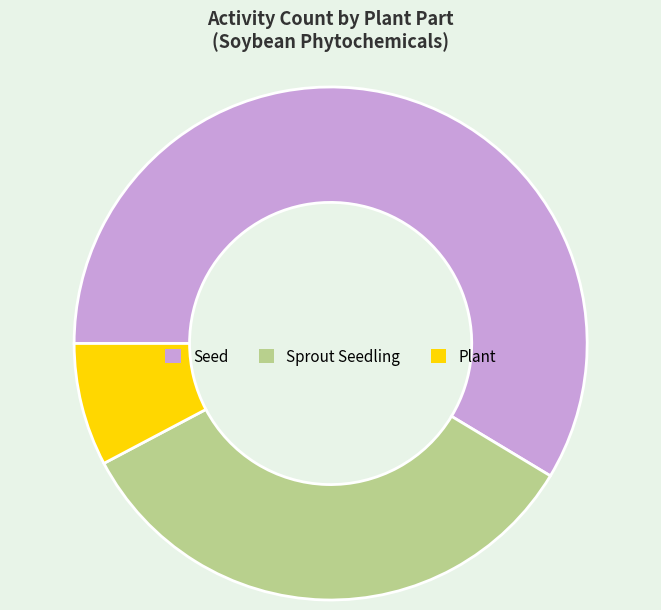

Count the number of slices in the pie.

3